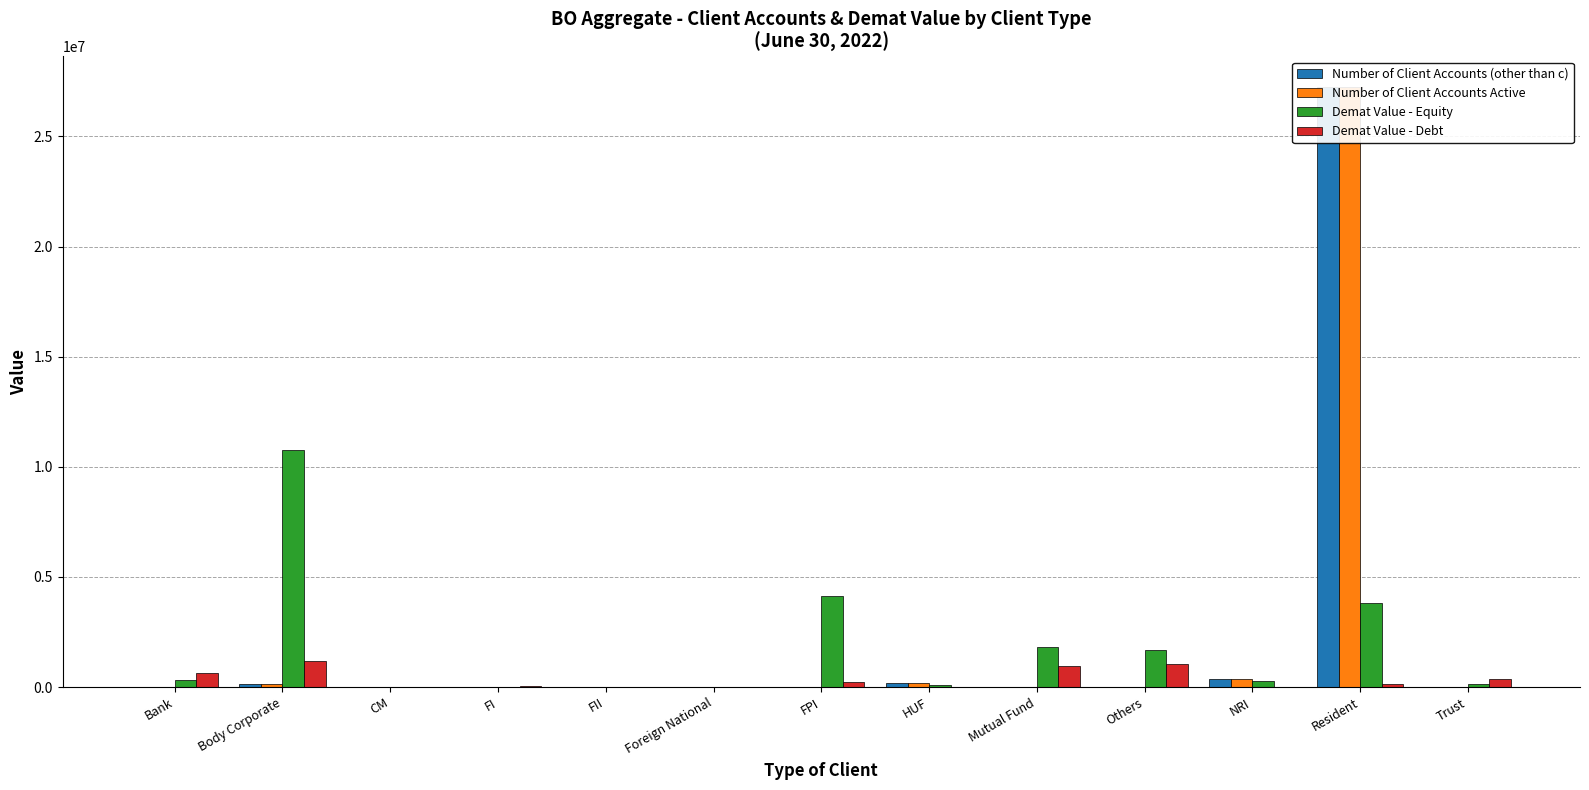

How many data points does each series have?

13